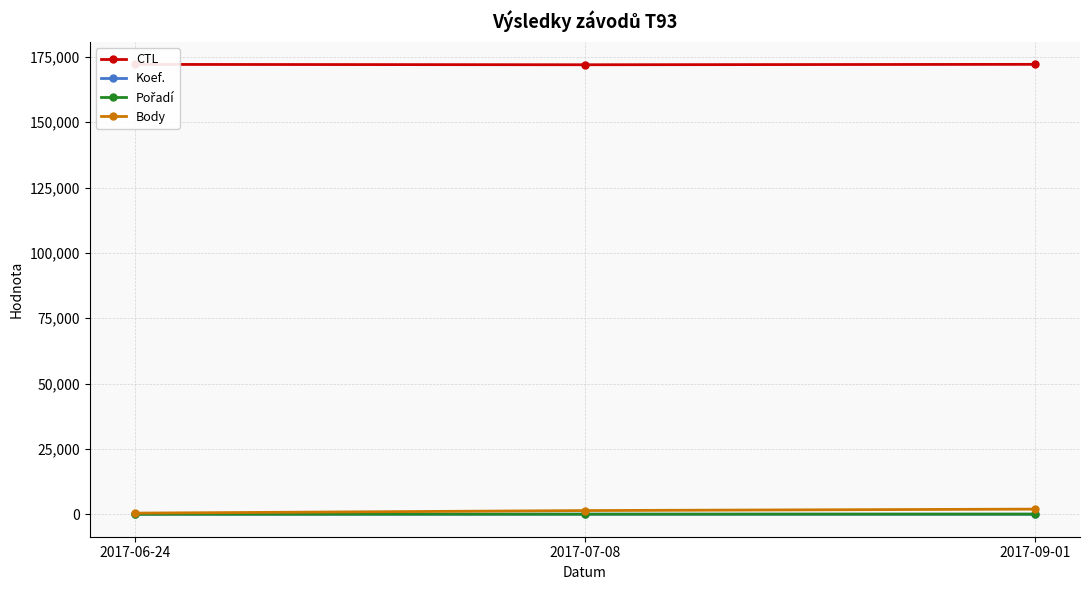

What is the lowest value of the CTL series?

172005